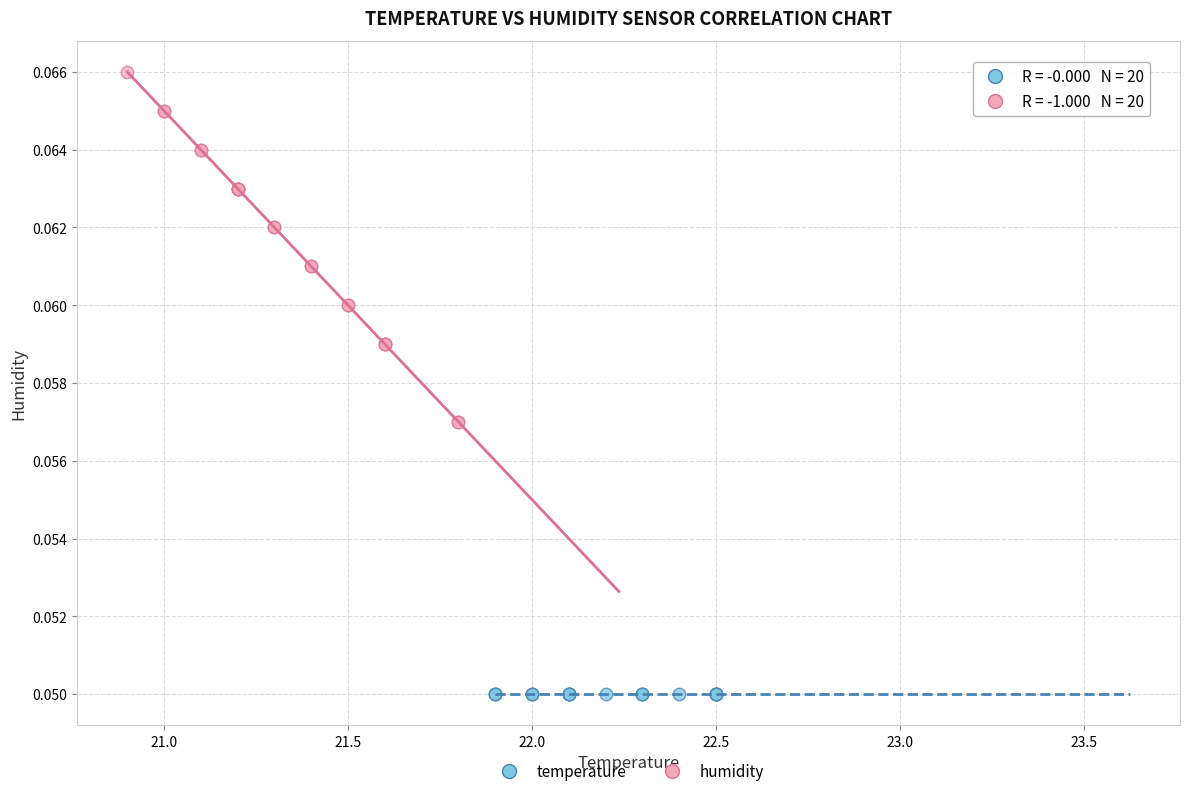

Which series reaches the maximum Y coordinate?

humidity